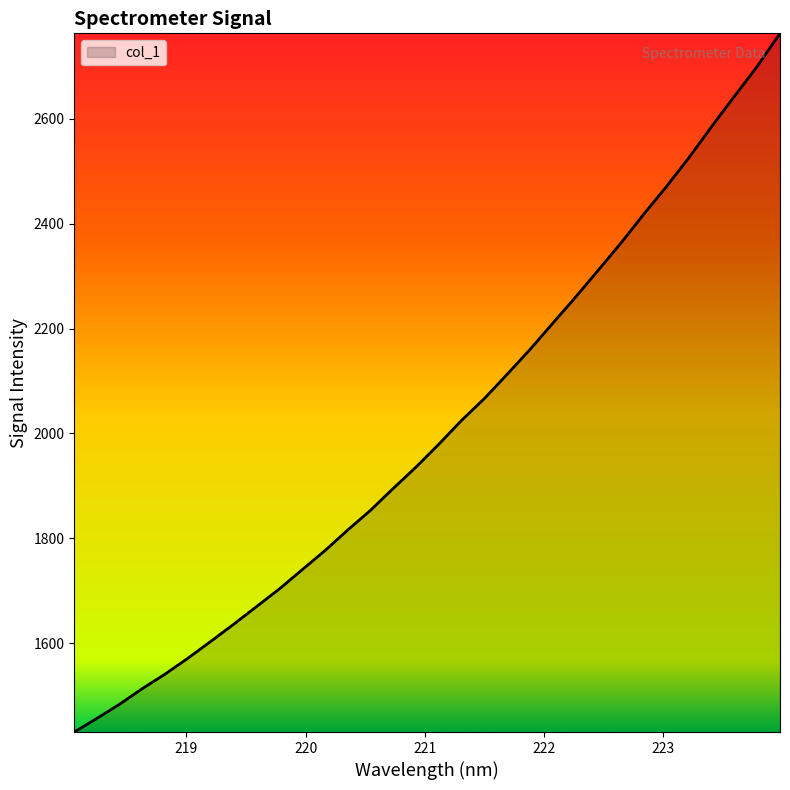

What is the maximum value shown in the chart?

2762.9